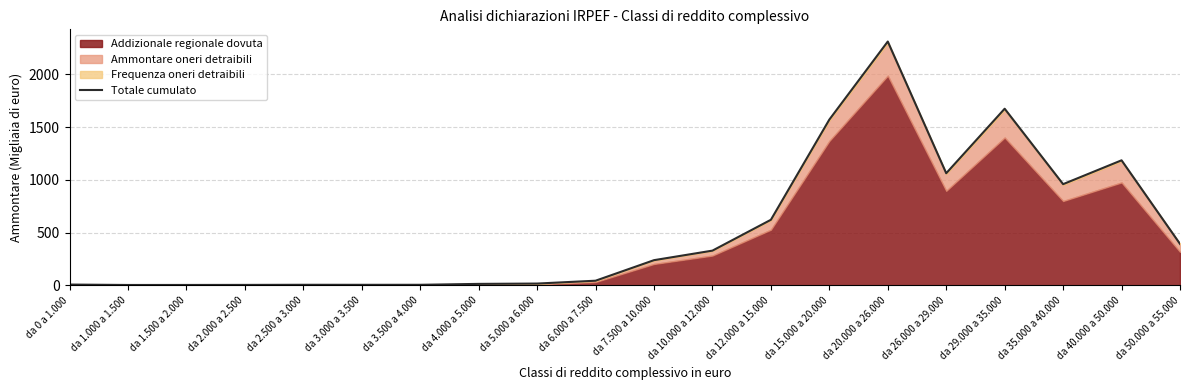

What is the change in value from da 2.000 a 2.500 to da 3.500 a 4.000?

+1.0